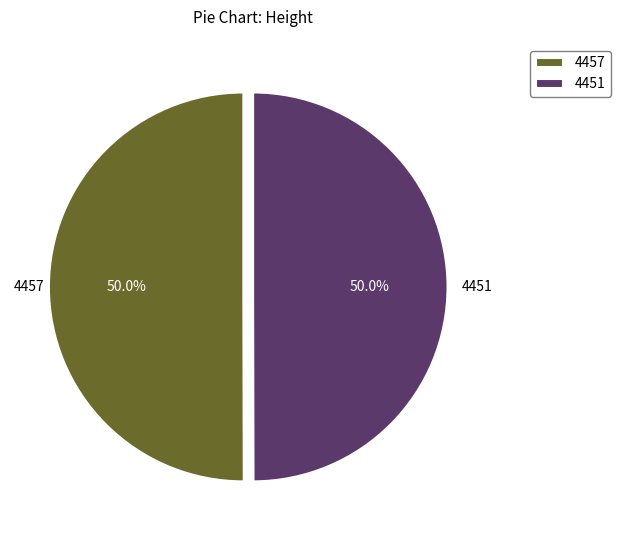

Approximately how many times larger is the value at 4457 compared to 4451?

1.0